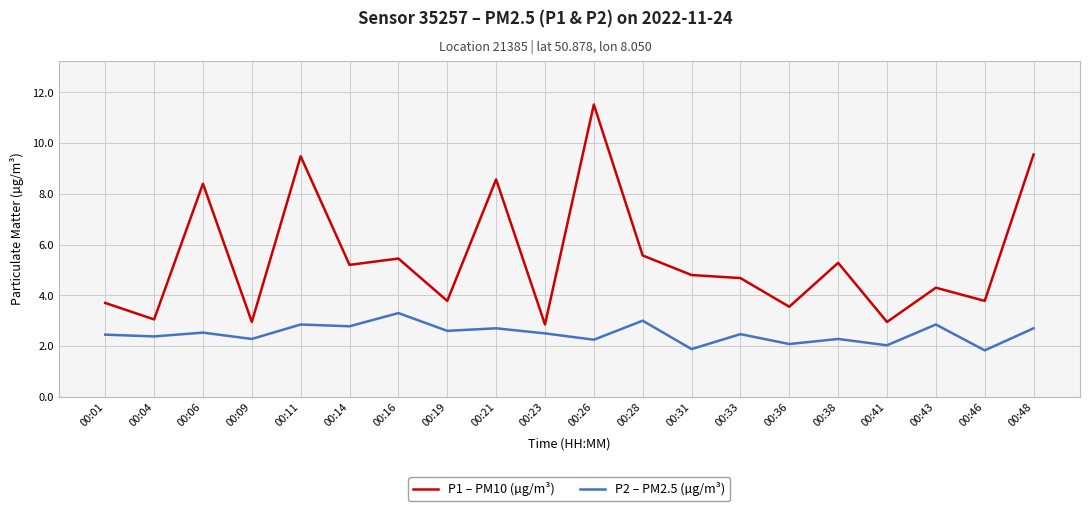

Which series changed the most between 00:11 and 00:26?

P1 – PM10 (µg/m³)